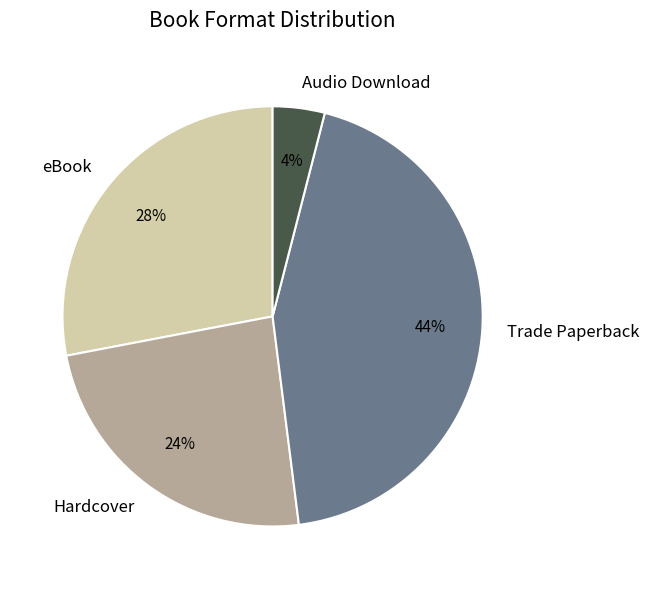

Combined, do Hardcover and eBook account for over 50%?

Yes